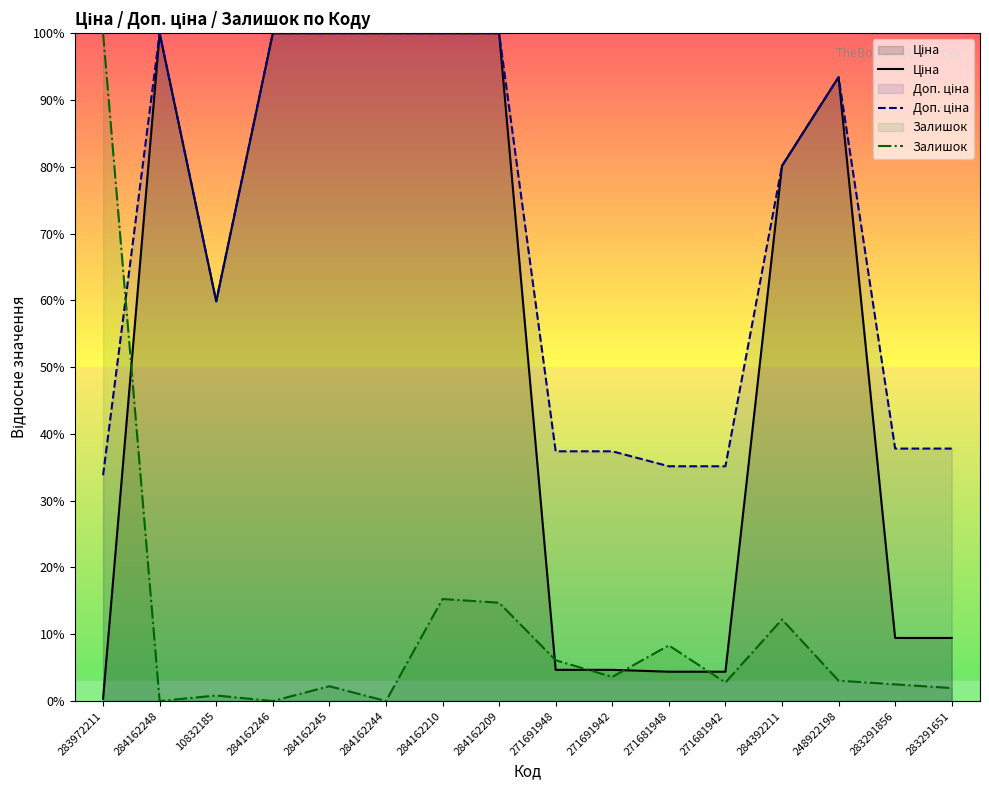

What is the value of the Залишок point at the 7th from the left?

15.3